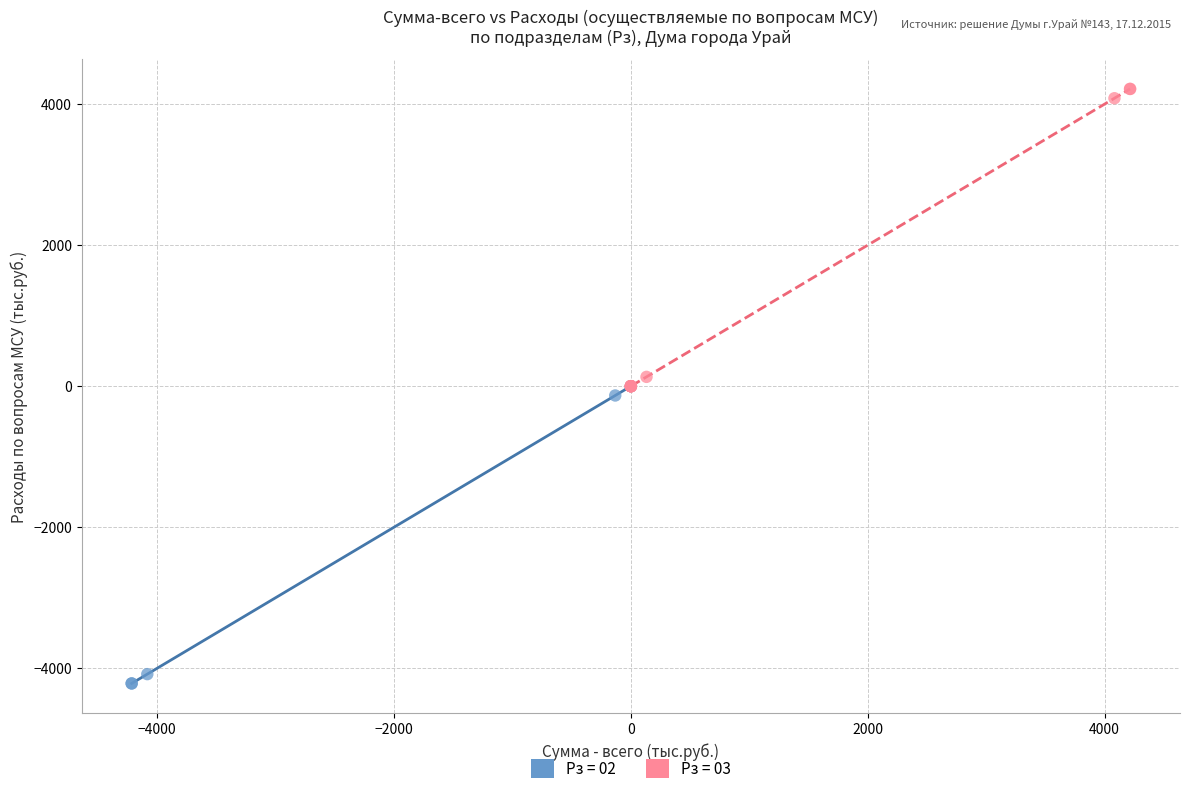

Which series contains the highest Y value?

Рз = 03